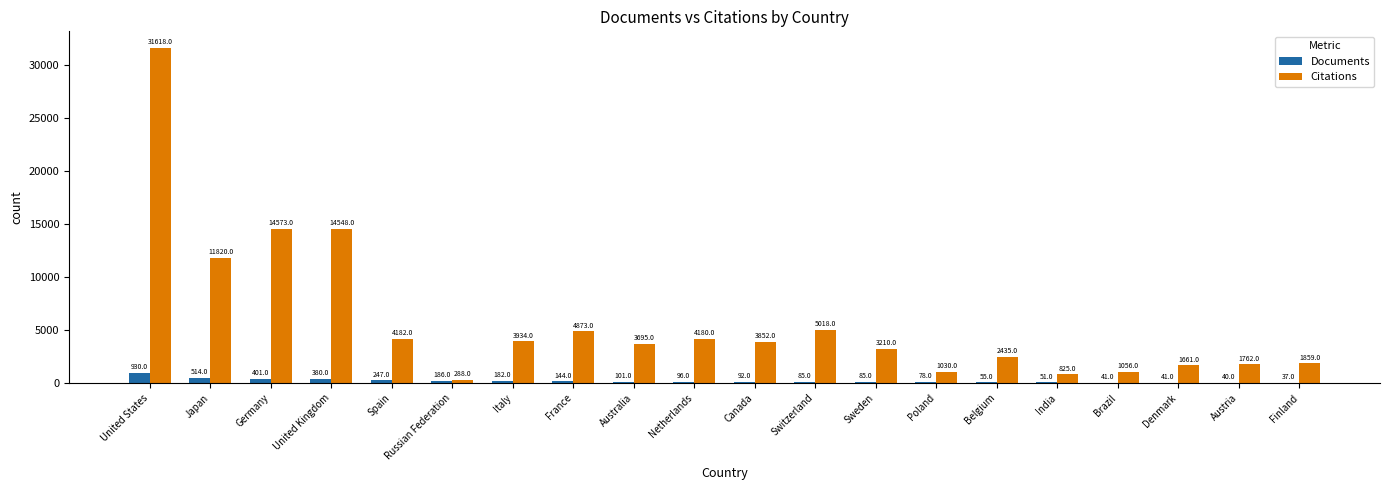

The value of Documents at Spain is 247. True or false?

True